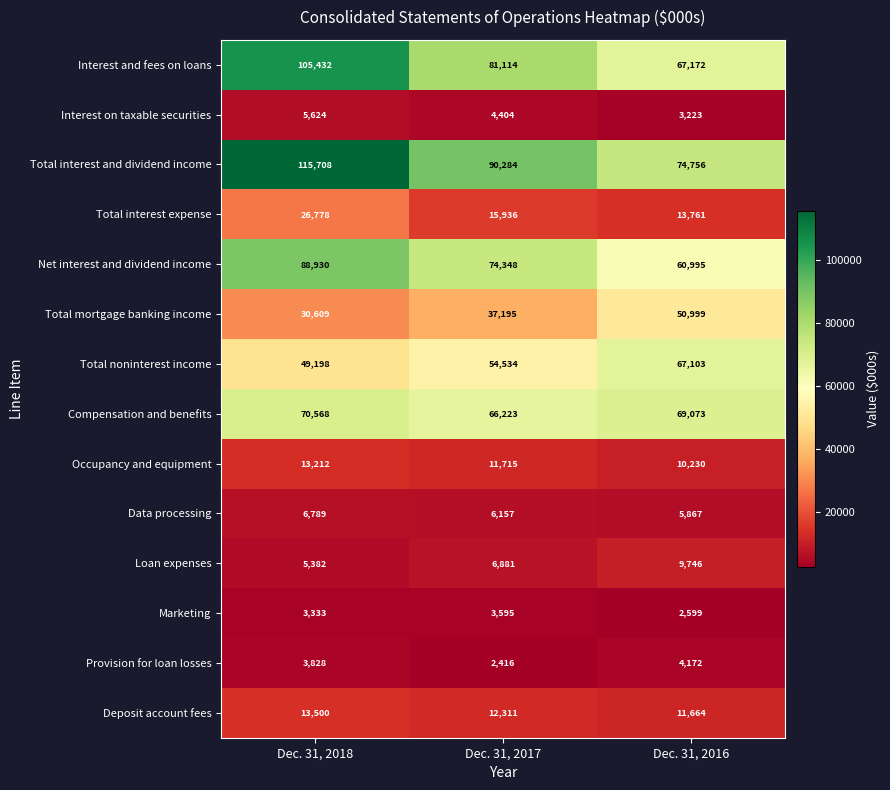

Which series has the largest total across all categories?

Total interest and dividend income